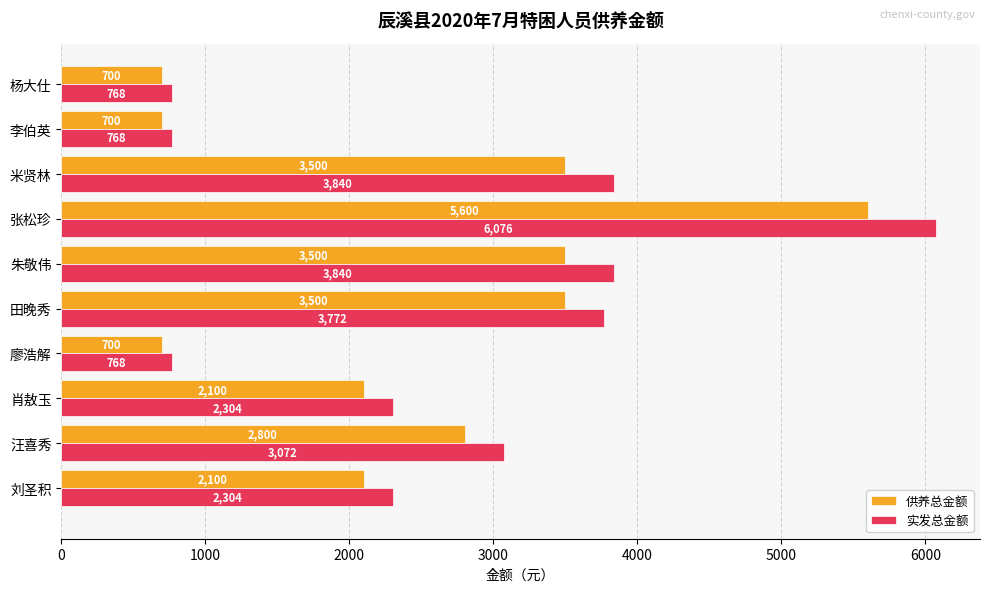

Which series has the widest spread of values?

实发总金额